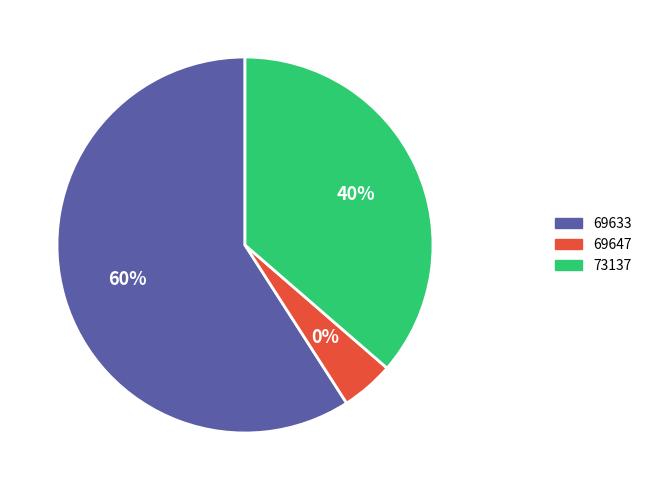

What percentage is the 73137 slice, to the nearest percent?

36%